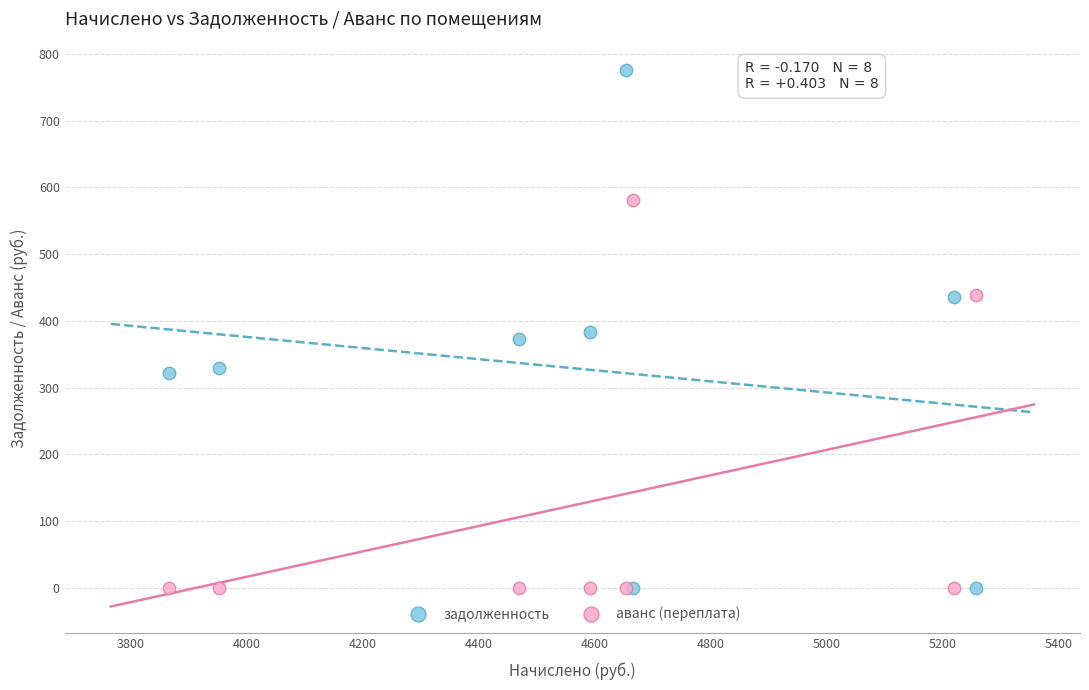

What are all the series names shown in the legend?

задолженность, аванс (переплата)